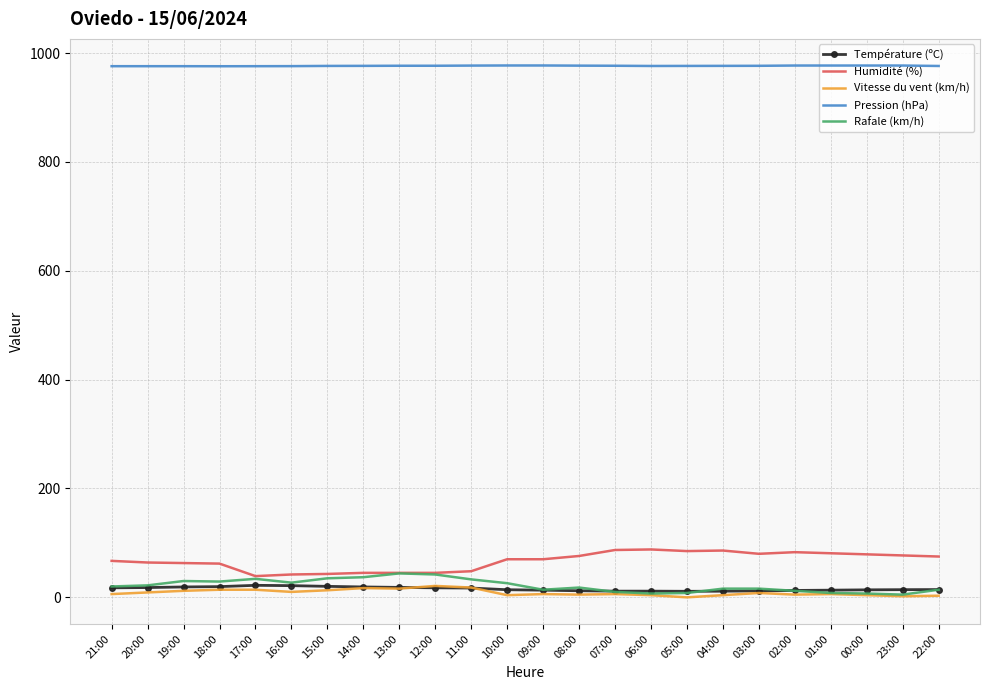

What is the maximum value shown in the chart?

977.2